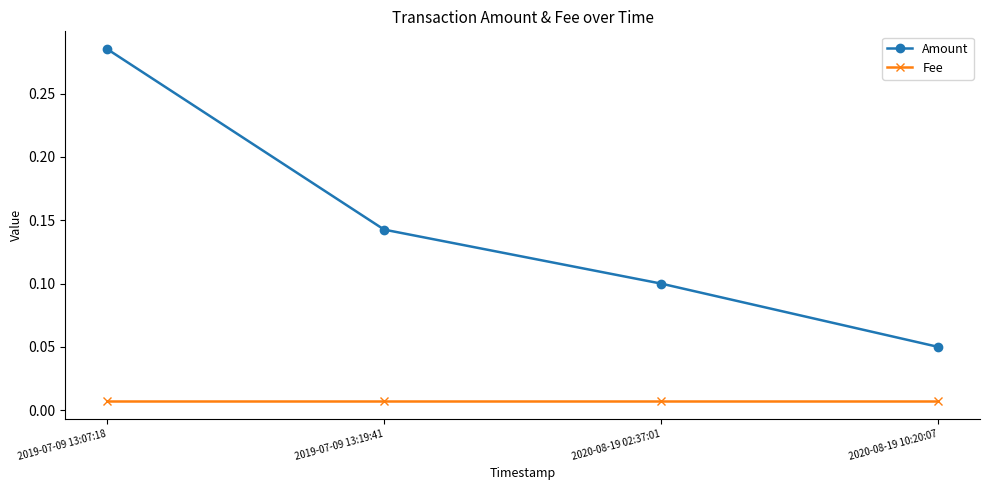

True or false: Fee and Amount intersect in this chart.

False